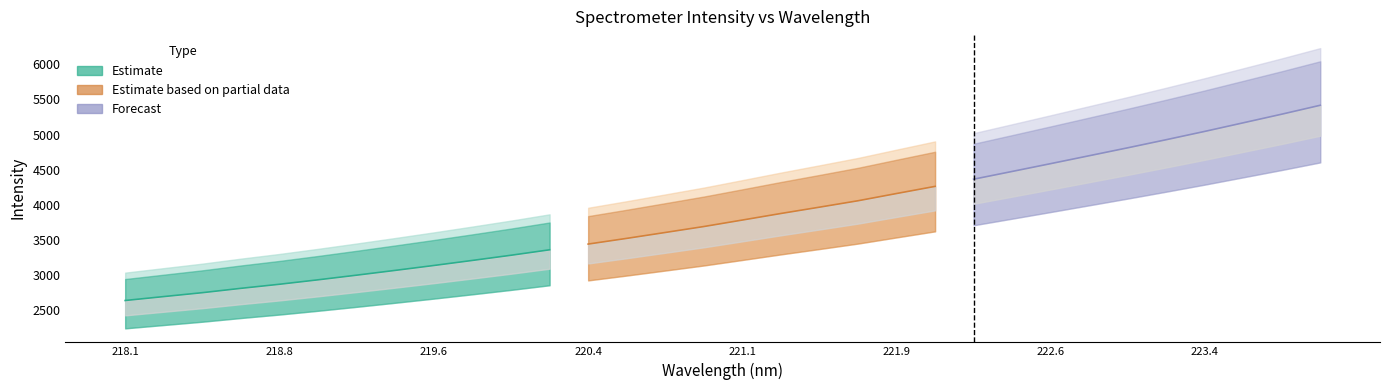

True or false: the data has more than 1 interior local peaks.

False